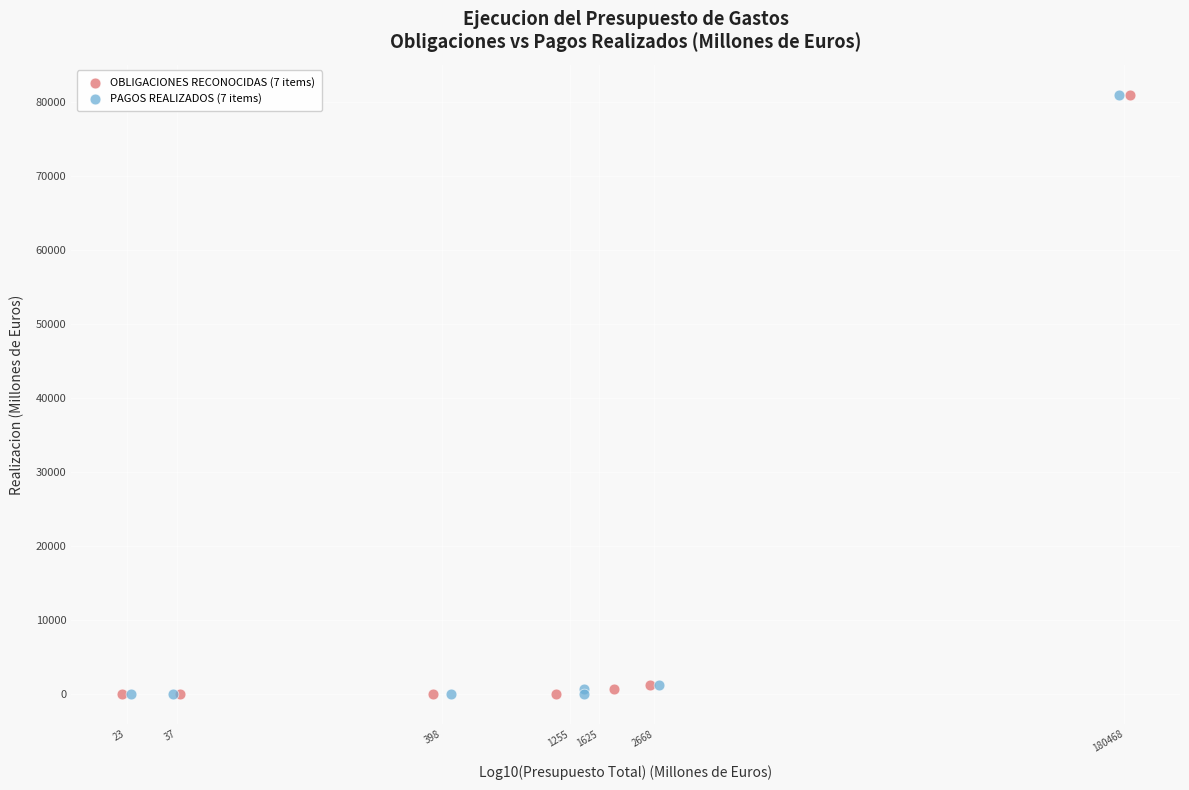

Which series has the largest Y range (max minus min)?

OBLIGACIONES RECONOCIDAS (7 items)